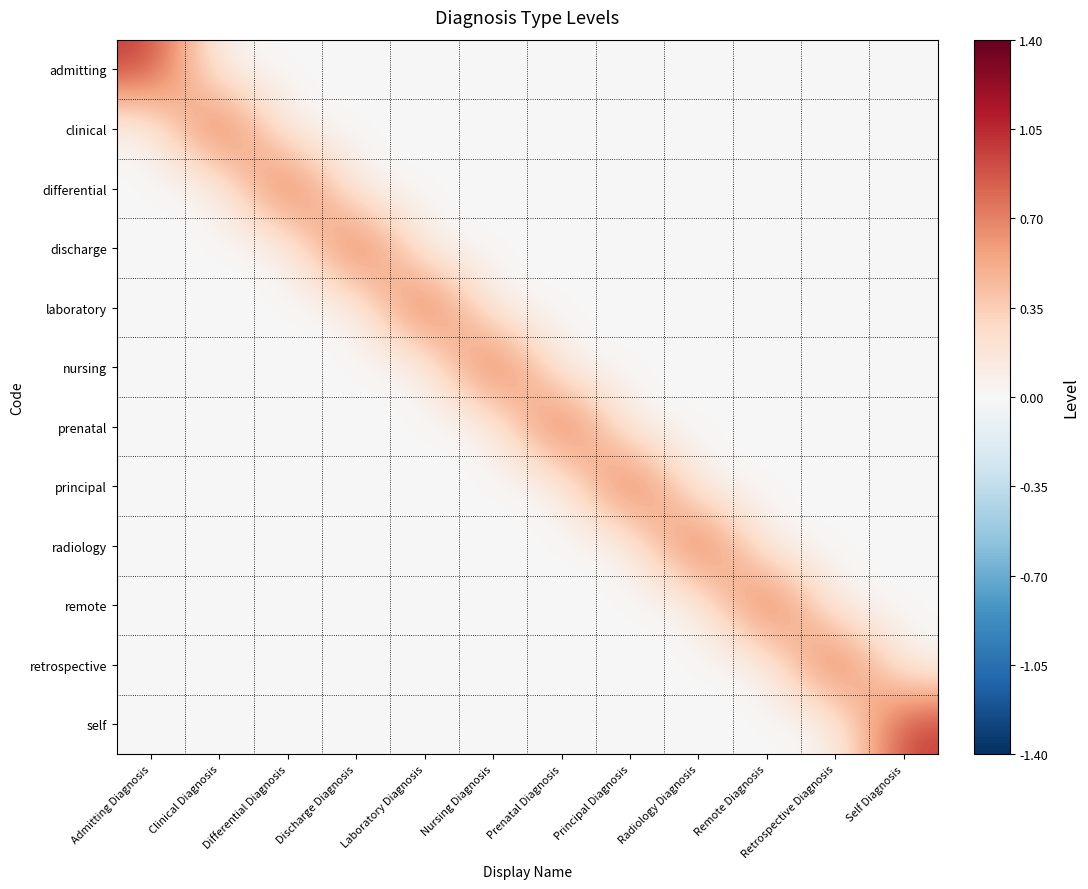

What is the difference between the highest and lowest values at Retrospective Diagnosis?

1